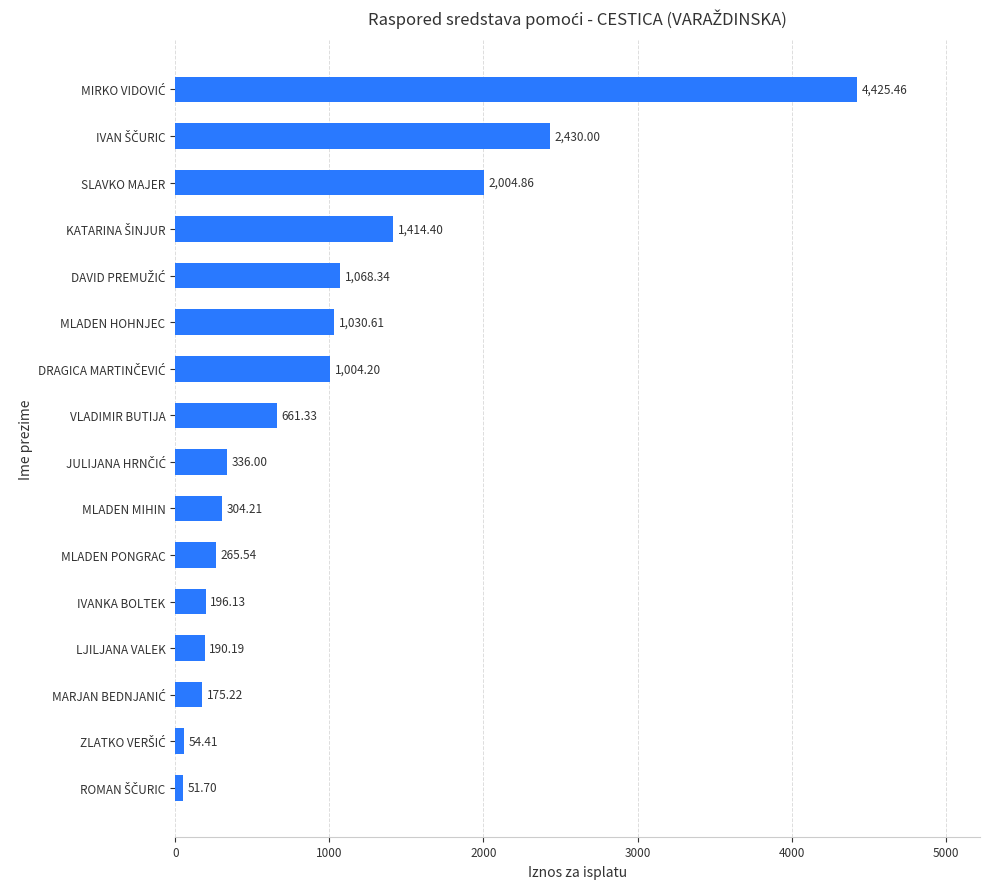

Which has a higher value, IVANKA BOLTEK or SLAVKO MAJER?

SLAVKO MAJER